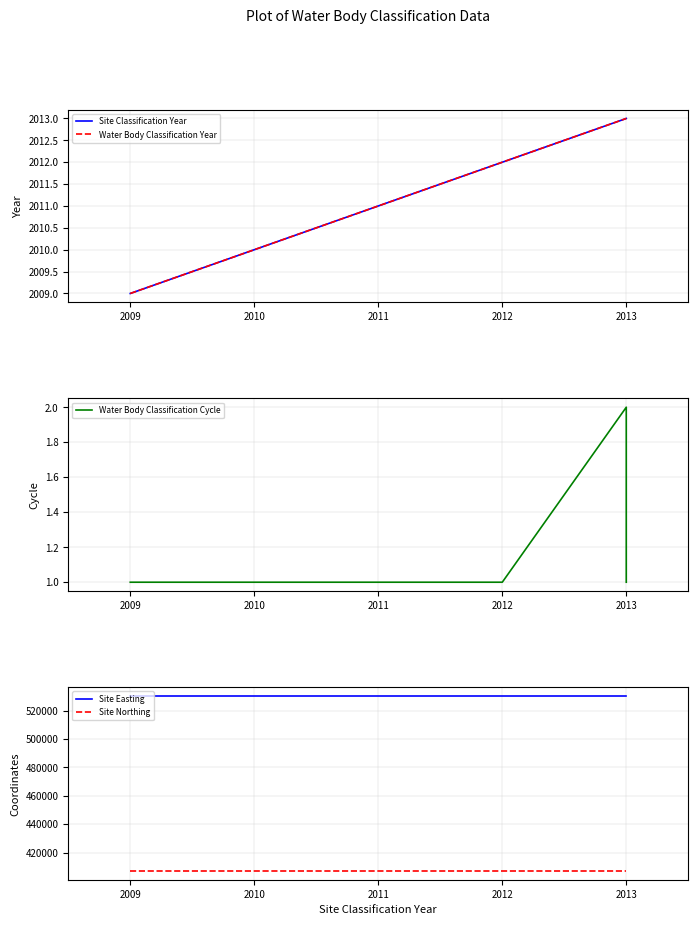

Count the number of categories in the chart.

6